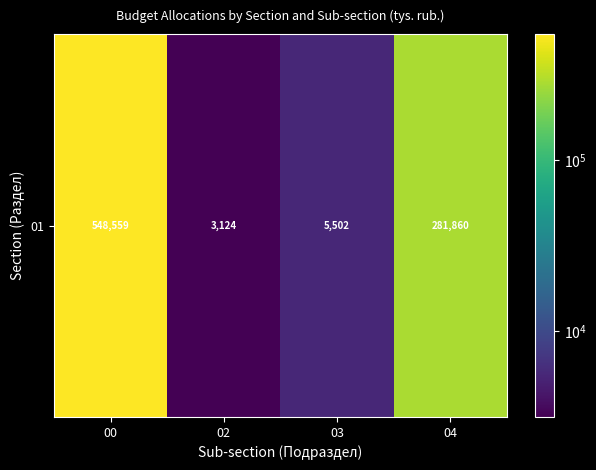

What is the sum of the values at 02 and 03?

8626.4